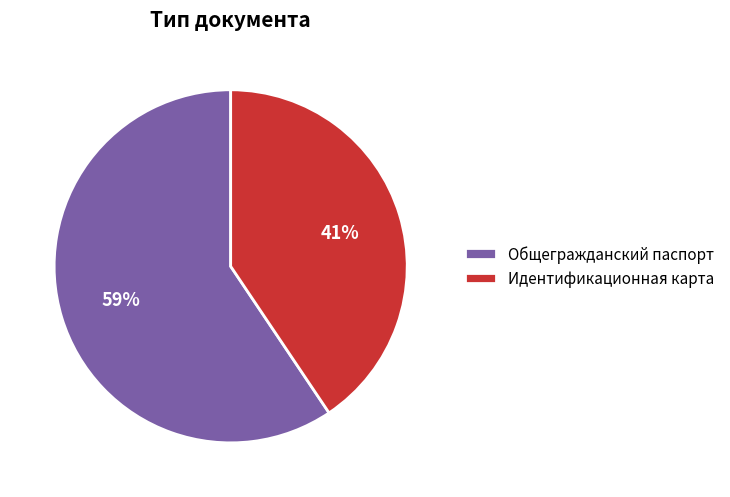

Which has a higher value, Идентификационная карта or Общегражданский паспорт?

Общегражданский паспорт